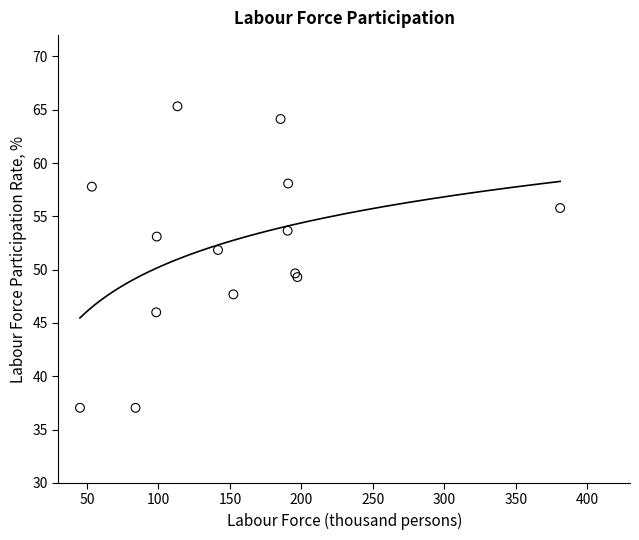

What Y value in the scatter plot is closest to 51?

51.8